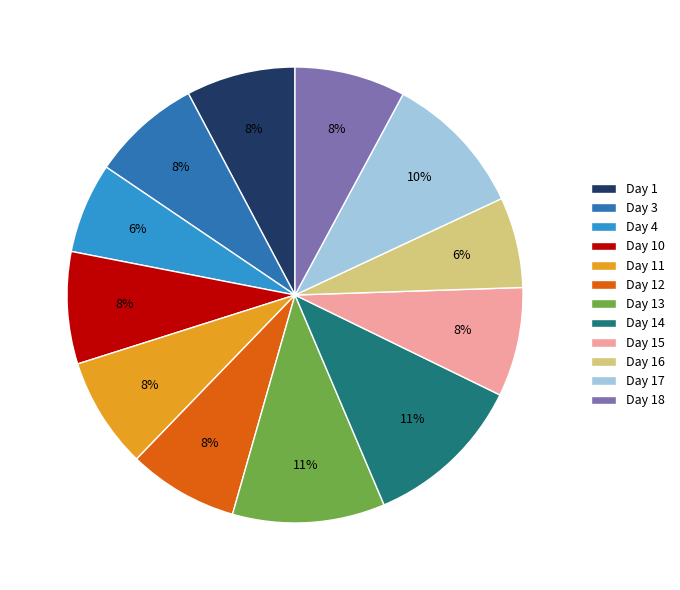

How many slices are in this pie chart?

12